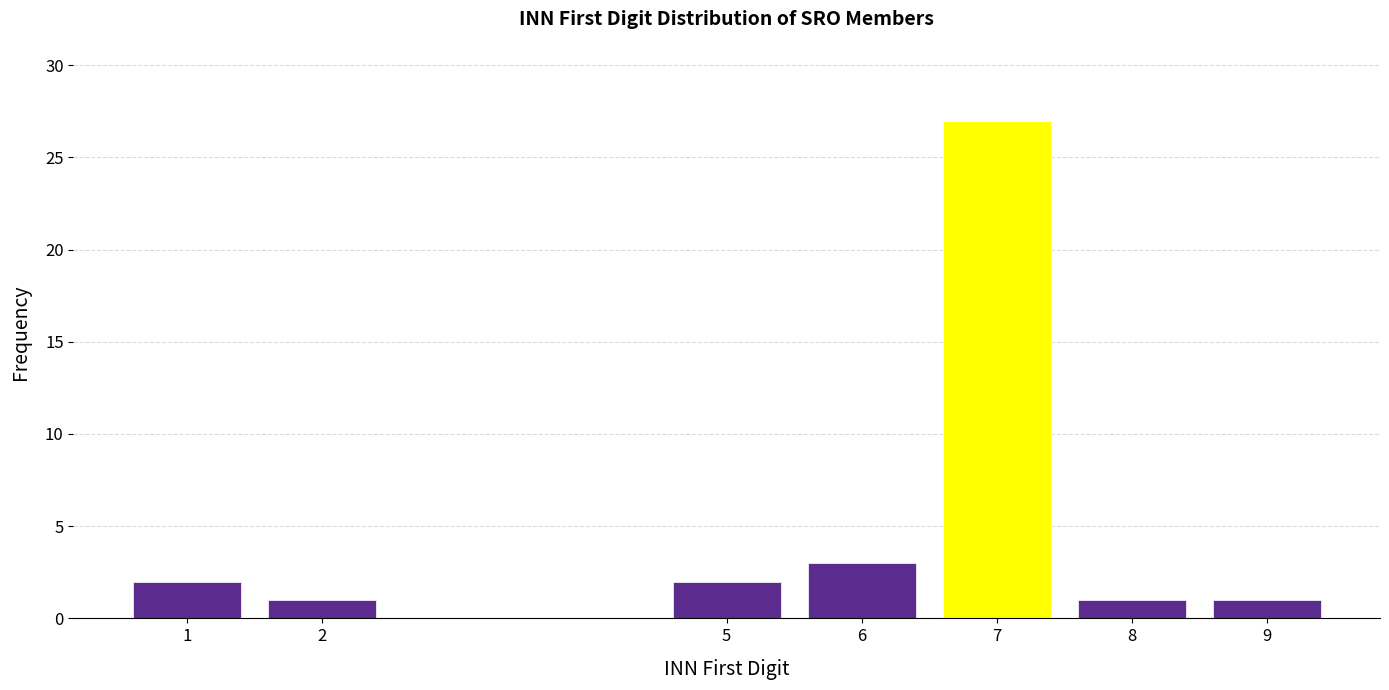

Reading right to left, extract all data points from this chart.

9=1	8=1	7=27	6=3	5=2	2=1	1=2